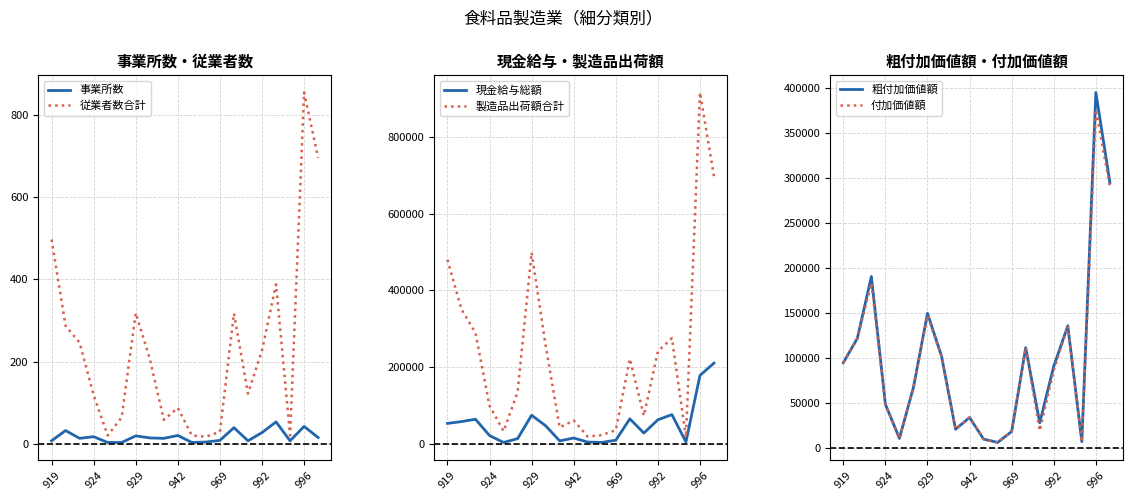

True or false: 付加価値額 has a value of 13448 at 17.

False